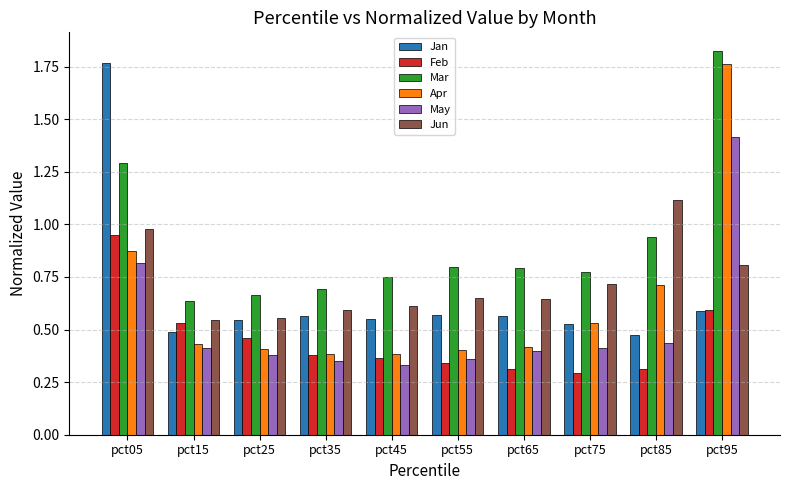

At which label is Apr closest to 1?

pct05